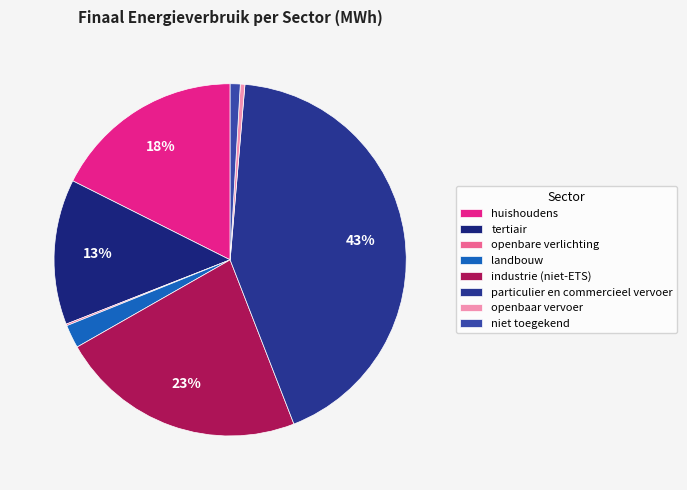

What percentage is the industrie (niet-ETS) slice, to the nearest percent?

23%